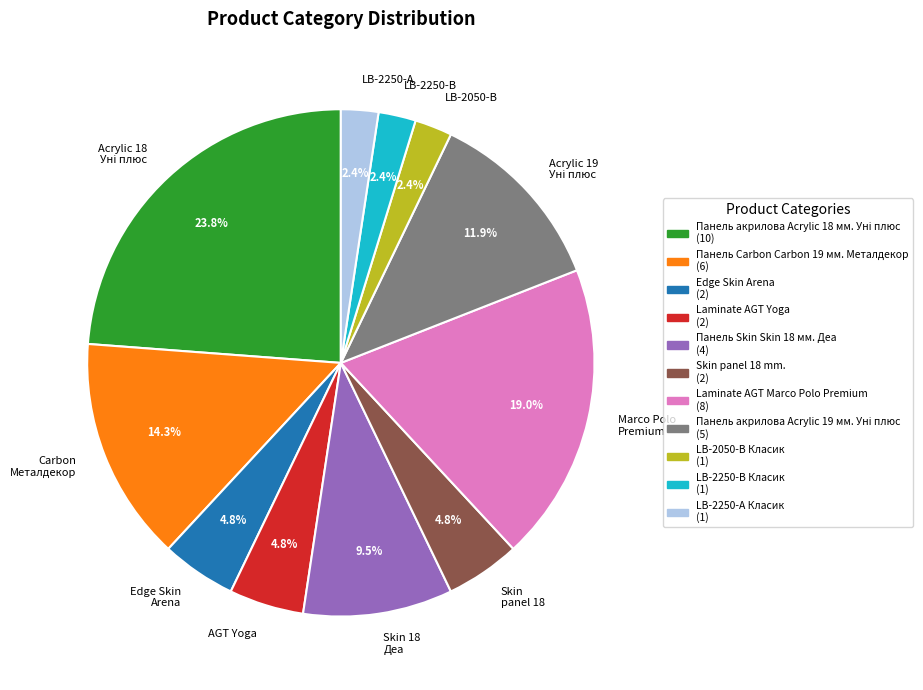

Combined, do Edge Skin Arena and LB-2050-В account for over 50%?

No